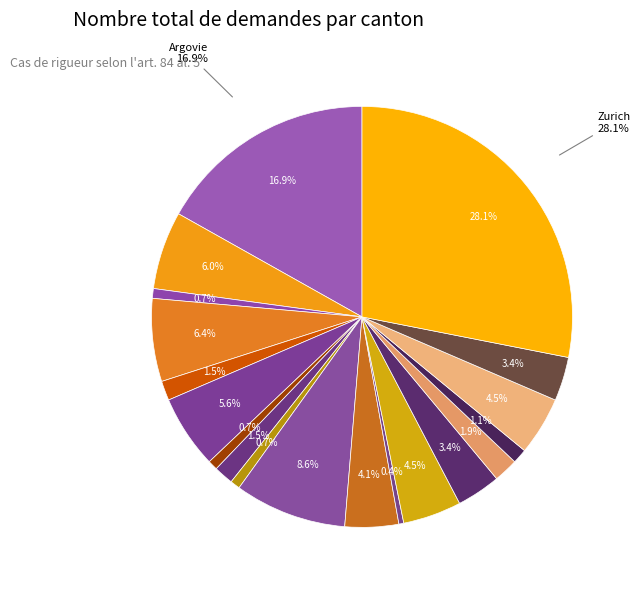

To the nearest percent, what portion does Tessin represent?

1%